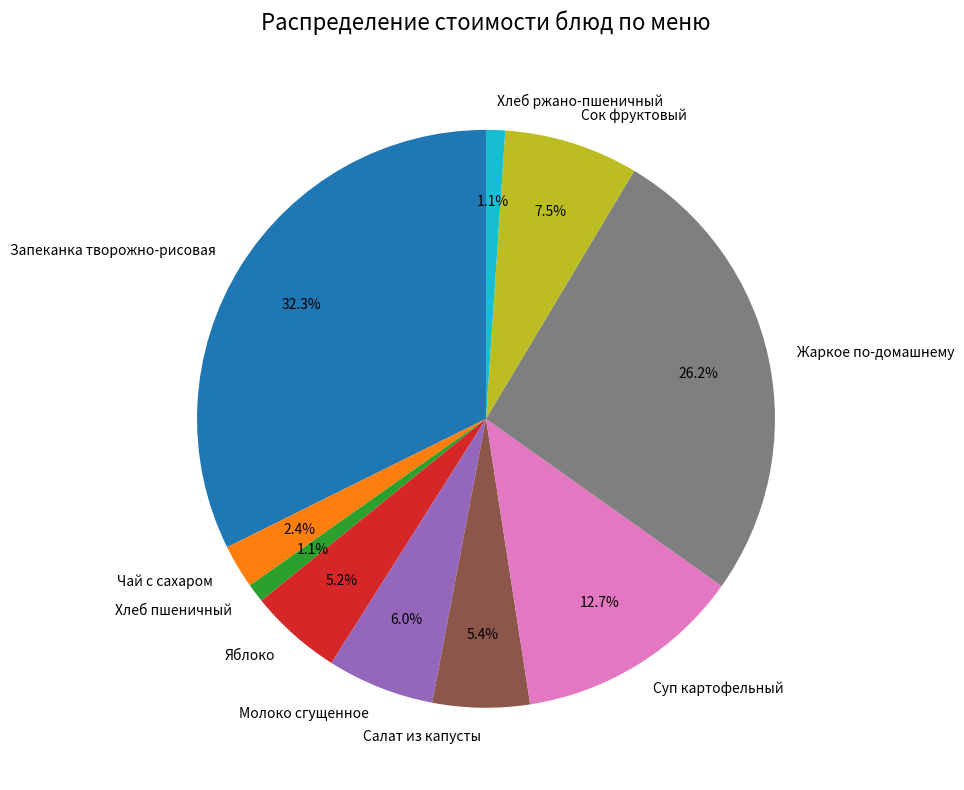

What percentage is the Запеканка творожно-рисовая slice, to the nearest percent?

32%